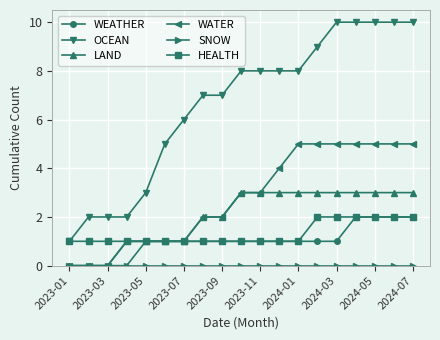

Which series has the largest total across all categories?

OCEAN